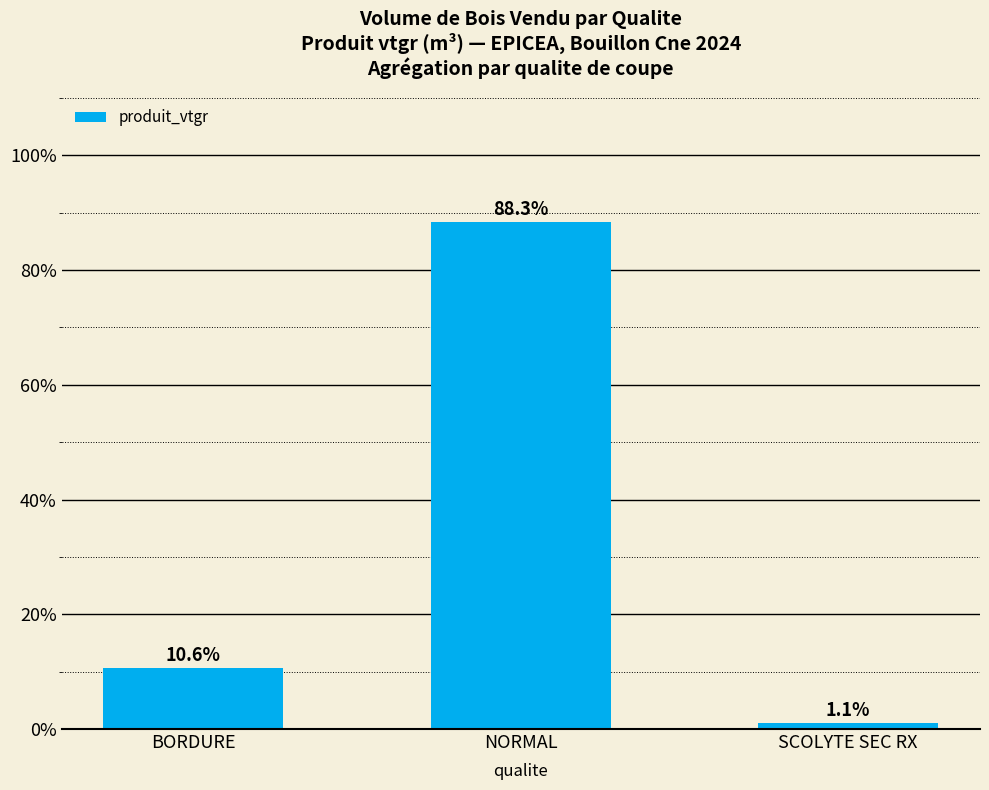

What is the ratio of the value at BORDURE to the value at SCOLYTE SEC RX?

10.1